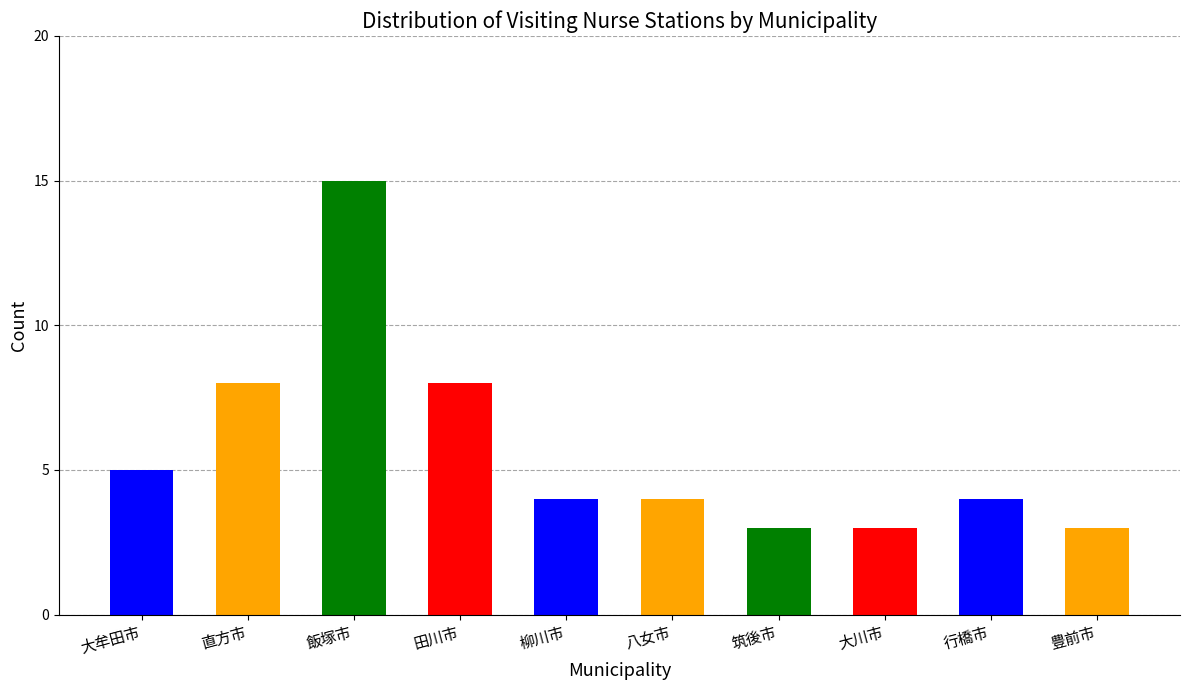

What is the minimum value shown in the chart?

3